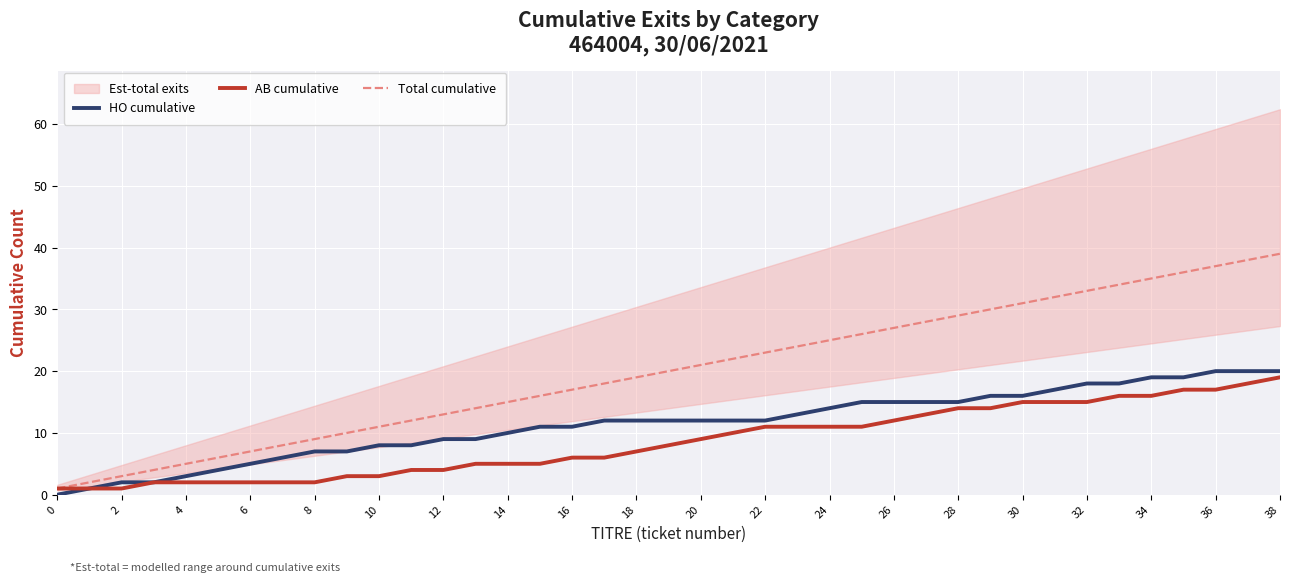

Reading left to right, list all the values displayed in this chart.

HO cumulative: 0	1	2	2	3	4	5	6	7	7	8	8	9	9	10	11	11	12	12	12	12	12	12	13	14	15	15	15	15	16	16	17	18	18	19	19	20	20	20
AB cumulative: 1	1	1	2	2	2	2	2	2	3	3	4	4	5	5	5	6	6	7	8	9	10	11	11	11	11	12	13	14	14	15	15	15	16	16	17	17	18	19
Total cumulative: 1	2	3	4	5	6	7	8	9	10	11	12	13	14	15	16	17	18	19	20	21	22	23	24	25	26	27	28	29	30	31	32	33	34	35	36	37	38	39